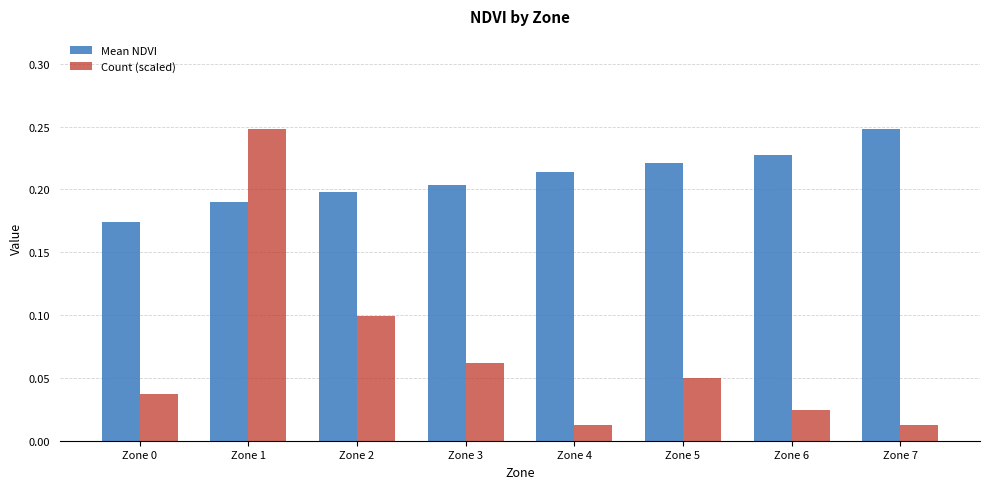

Rank the series at Zone 6 from lowest to highest value.

Count (scaled), Mean NDVI